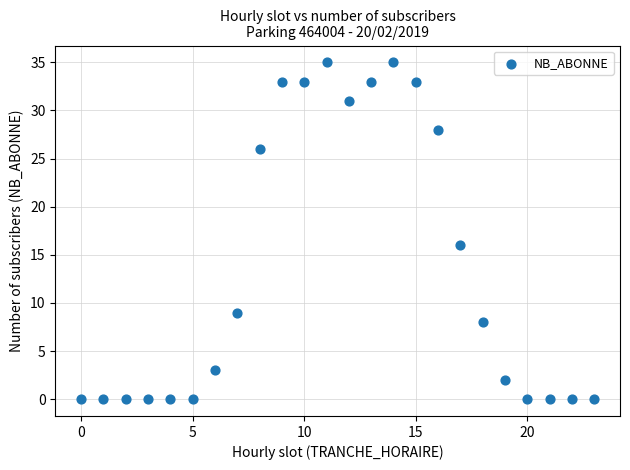

What is the range of Y values (max minus min)?

35